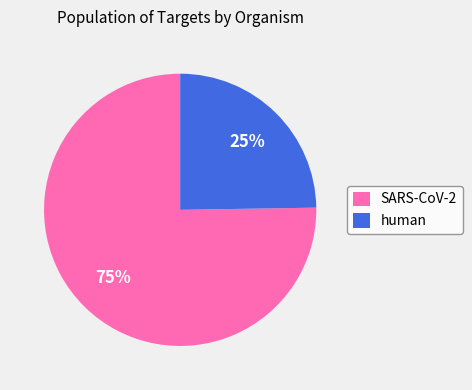

Is it true that human is 25% of the pie?

True